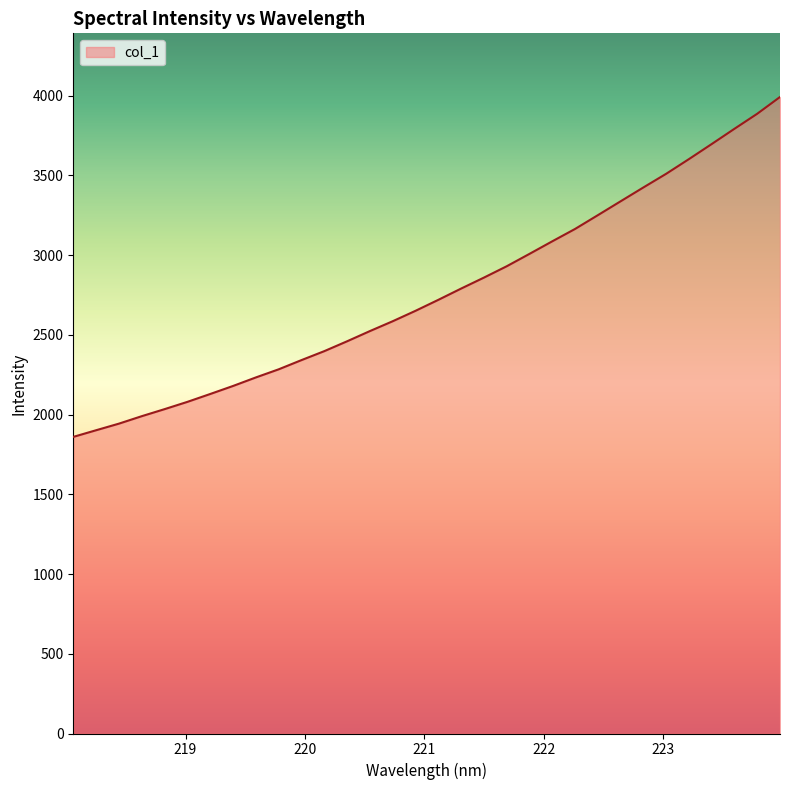

What is the greatest value displayed?

3991.9